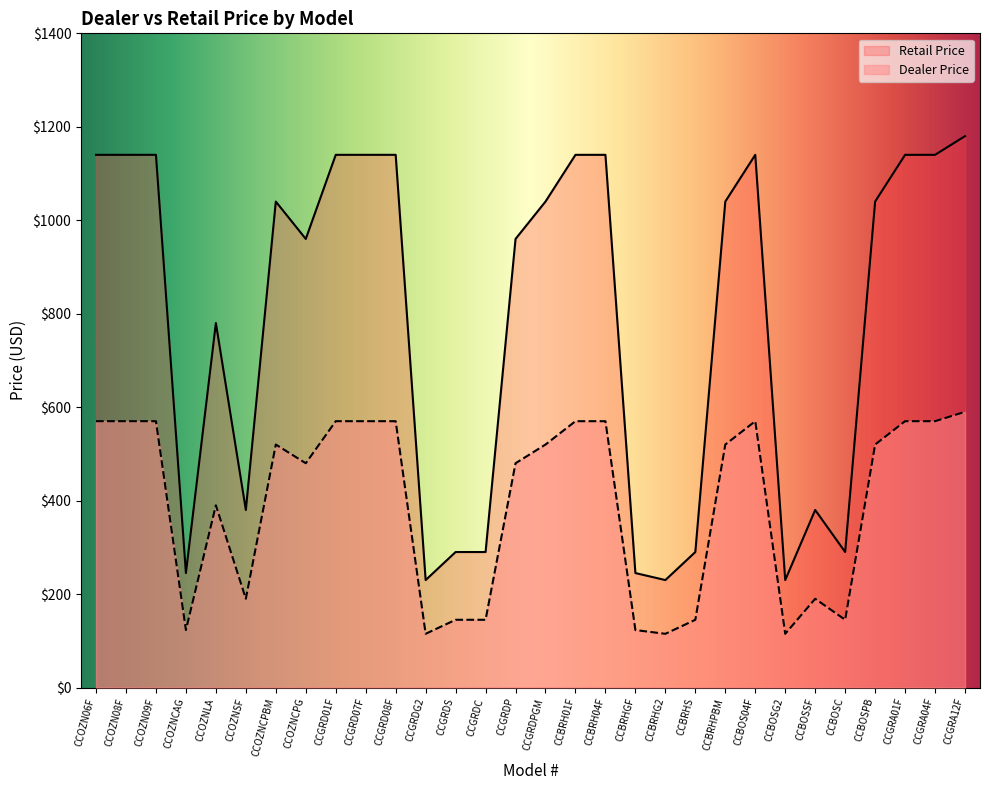

Reading left to right, what are all the values shown in this chart?

Dealer Price: CCOZN06F=570	CCOZN08F=570	CCOZN09F=570	CCOZNCAG=123	CCOZNLA=390	CCOZNSF=190	CCOZNCPBM=520	CCOZNCPG=480	CCGRD01F=570	CCGRD07F=570	CCGRD08F=570	CCGRDG2=115	CCGRDS=145	CCGRDC=145	CCGRDP=480	CCGRDPGM=520	CCBRH01F=570	CCBRH04F=570	CCBRHGF=123	CCBRHG2=115	CCBRHS=145	CCBRHPBM=520	CCBOS04F=570	CCBOSG2=115	CCBOSSF=190	CCBOSC=145	CCBOSPB=520	CCGRA01F=570	CCGRA04F=570	CCGRA12F=590
Retail Price: CCOZN06F=1140	CCOZN08F=1140	CCOZN09F=1140	CCOZNCAG=245	CCOZNLA=780	CCOZNSF=380	CCOZNCPBM=1040	CCOZNCPG=960	CCGRD01F=1140	CCGRD07F=1140	CCGRD08F=1140	CCGRDG2=230	CCGRDS=290	CCGRDC=290	CCGRDP=960	CCGRDPGM=1040	CCBRH01F=1140	CCBRH04F=1140	CCBRHGF=245	CCBRHG2=230	CCBRHS=290	CCBRHPBM=1040	CCBOS04F=1140	CCBOSG2=230	CCBOSSF=380	CCBOSC=290	CCBOSPB=1040	CCGRA01F=1140	CCGRA04F=1140	CCGRA12F=1180